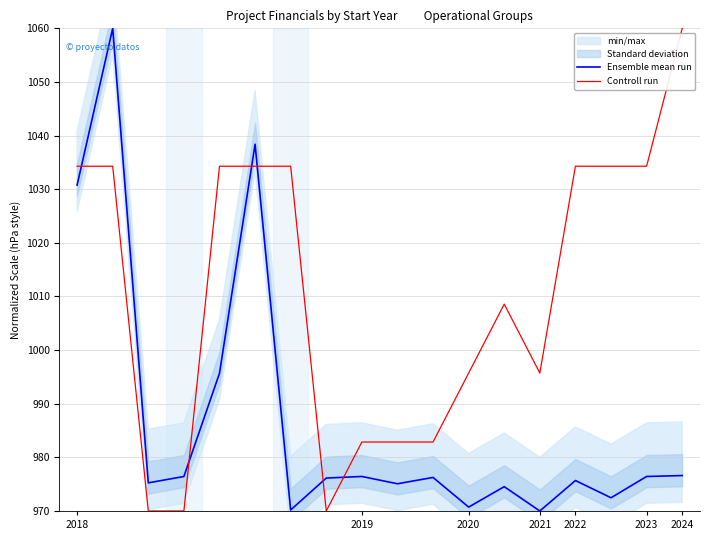

What is the lowest value of the Ensemble mean run series?

970.0